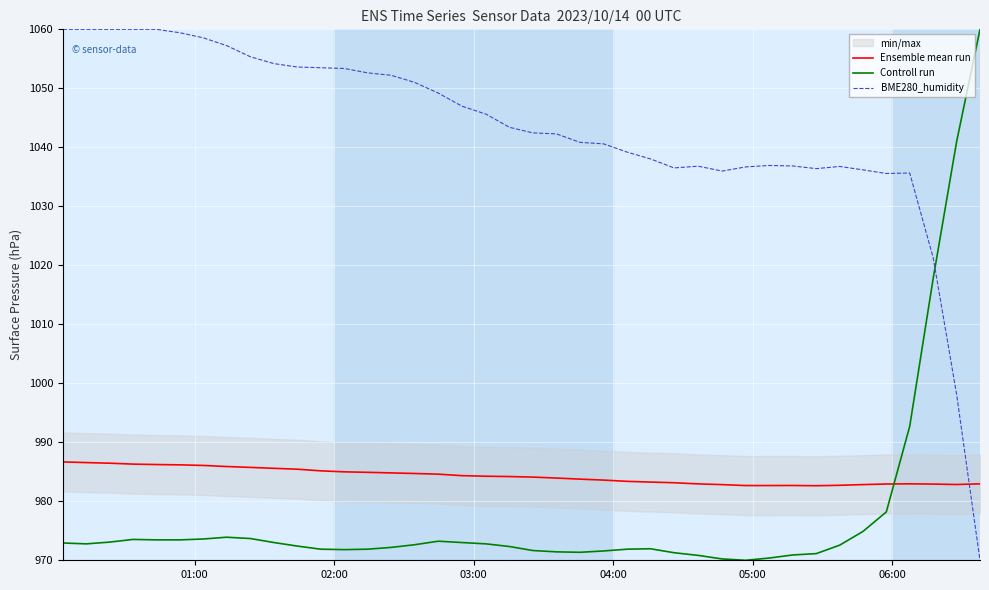

What is the minimum value for Controll run?

970.0